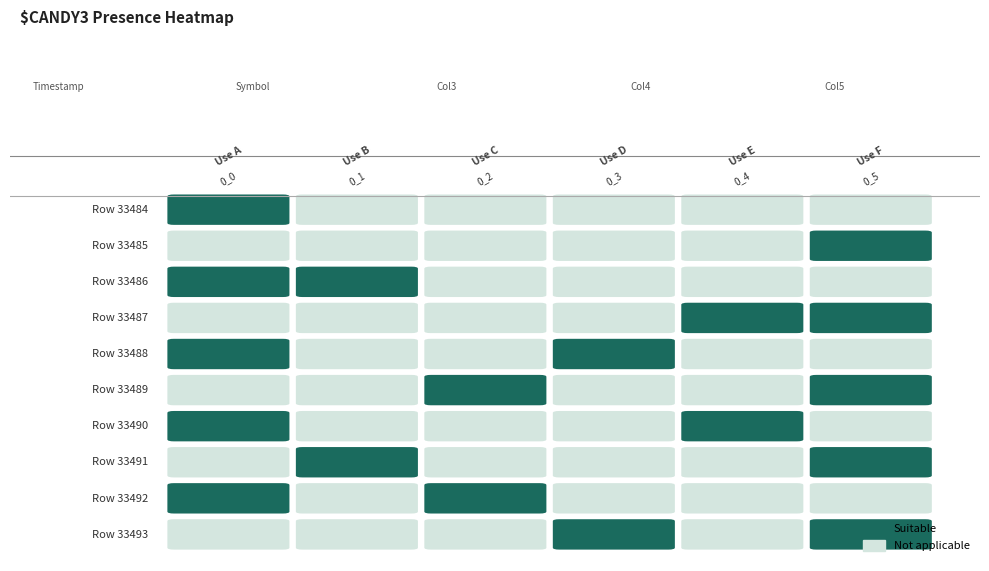

What is the total value across all series at 2?

2